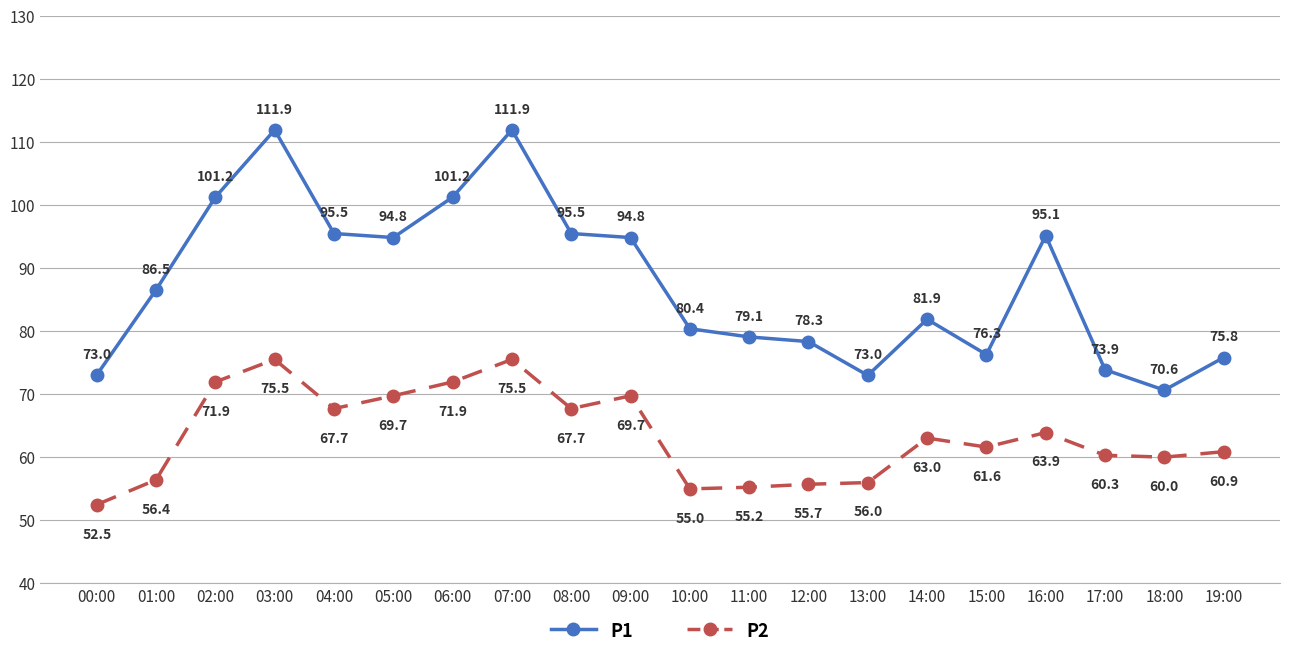

Where is the first local maximum for P2?

03:00